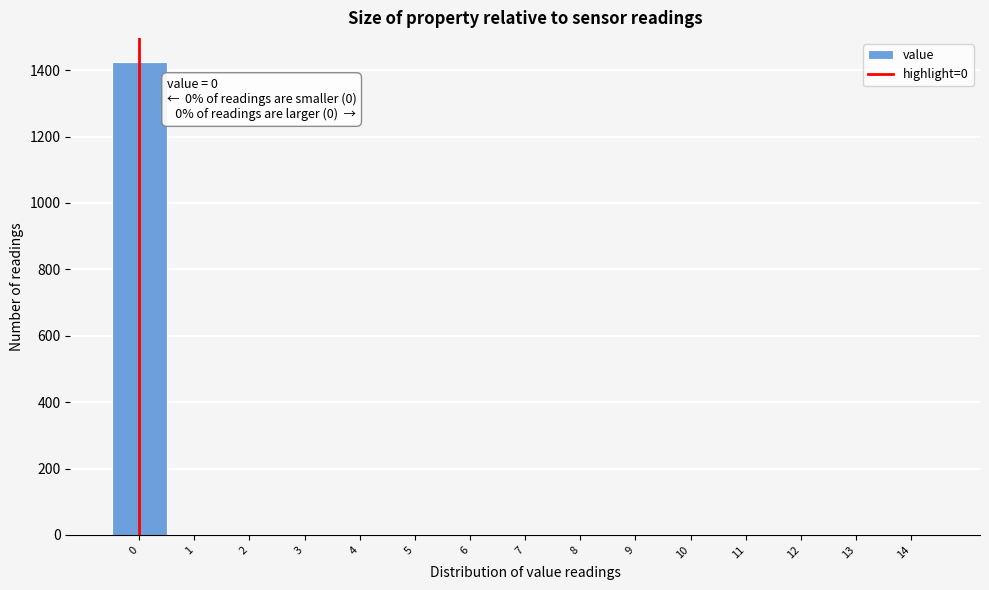

Which range on the x-axis has the tallest bar?

-0.5 to 0.5